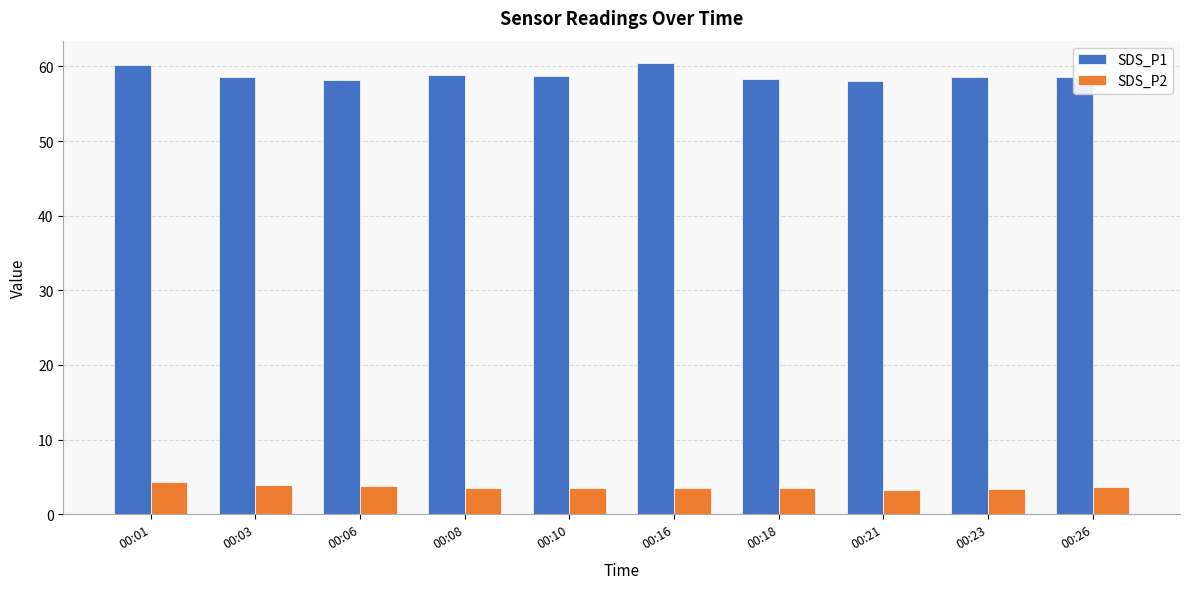

What is the total value across all series at 00:01?

64.5